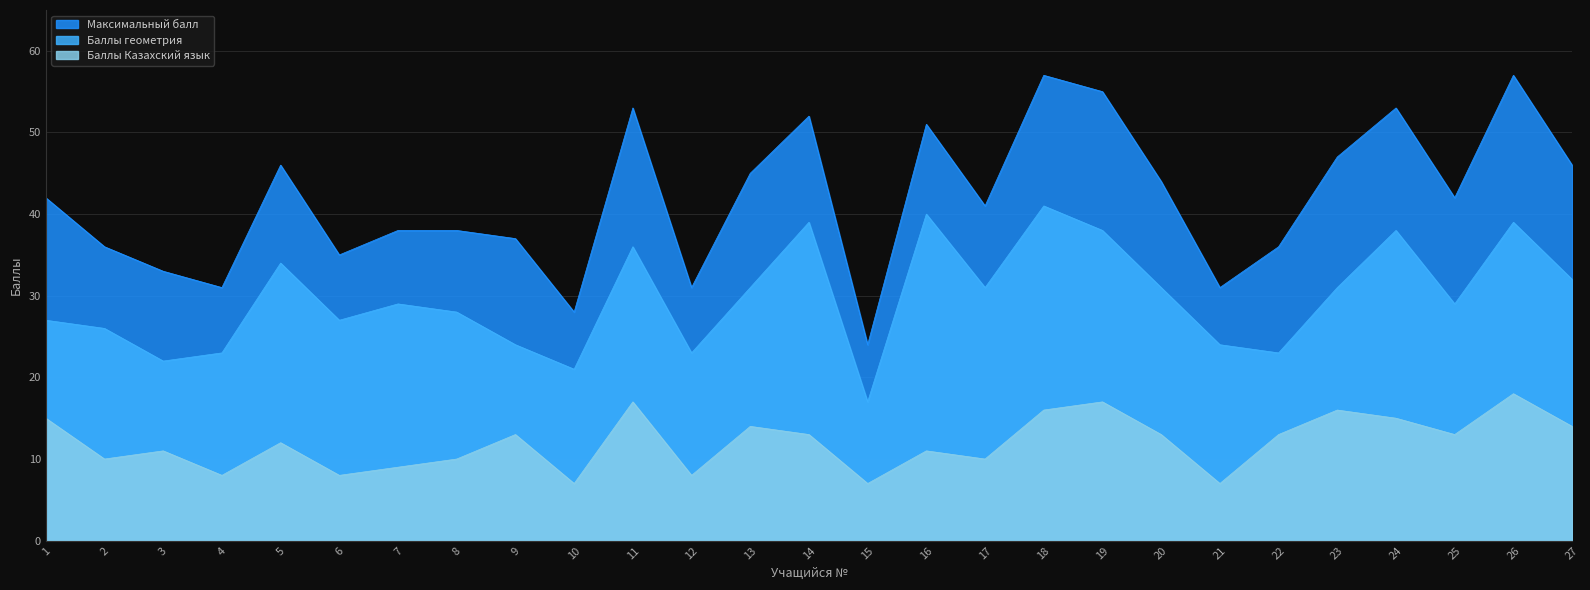

Reading left to right, what are all the values shown in this chart?

Максимальный балл: 42	36	33	31	46	35	38	38	37	28	53	31	45	52	24	51	41	57	55	44	31	36	47	53	42	57	46
Баллы геометрия: 27	26	22	23	34	27	29	28	24	21	36	23	31	39	17	40	31	41	38	31	24	23	31	38	29	39	32
Баллы Казахский язык: 15	10	11	8	12	8	9	10	13	7	17	8	14	13	7	11	10	16	17	13	7	13	16	15	13	18	14